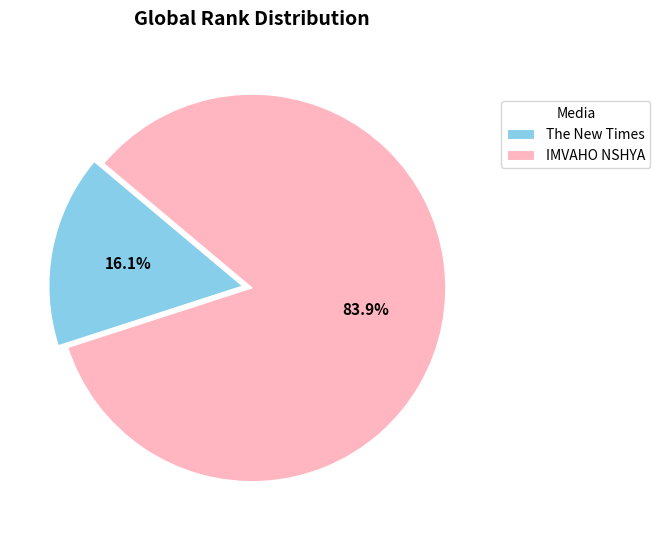

Is there a majority slice in this chart?

Yes